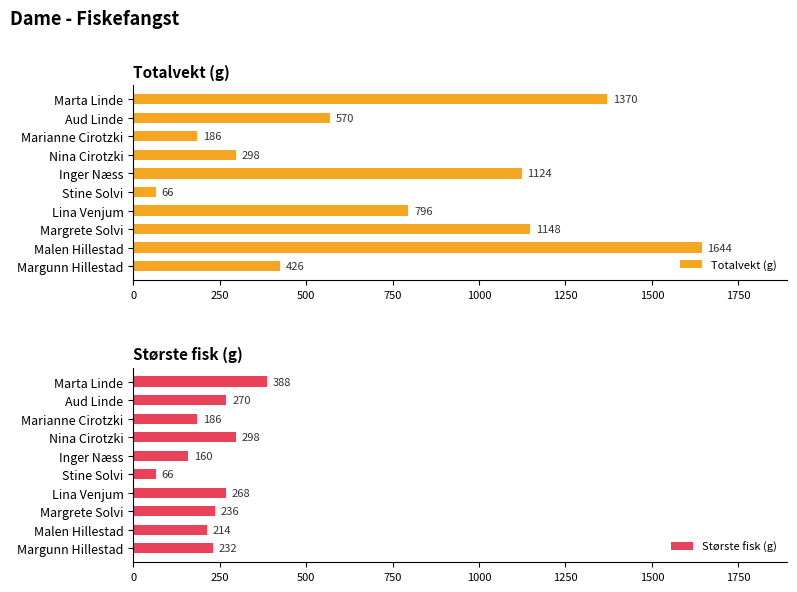

Reading left to right, what are all the values shown in this chart?

Totalvekt (g): 426	1644	1148	796	66	1124	298	186	570	1370
Største fisk (g): 232	214	236	268	66	160	298	186	270	388